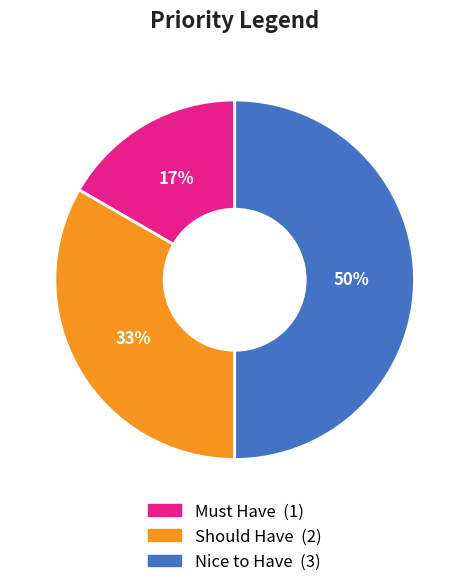

To the nearest percent, what percentage of the pie is Must Have?

17%